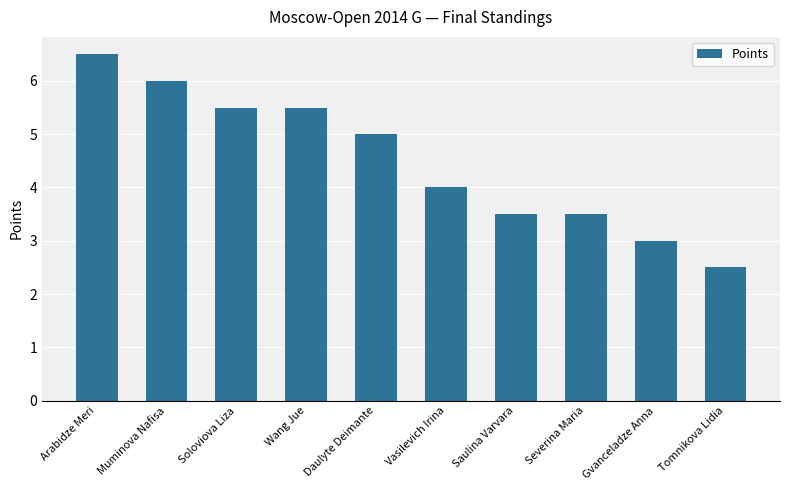

Between Vasilevich Irina and Arabidze Meri, which is larger?

Arabidze Meri